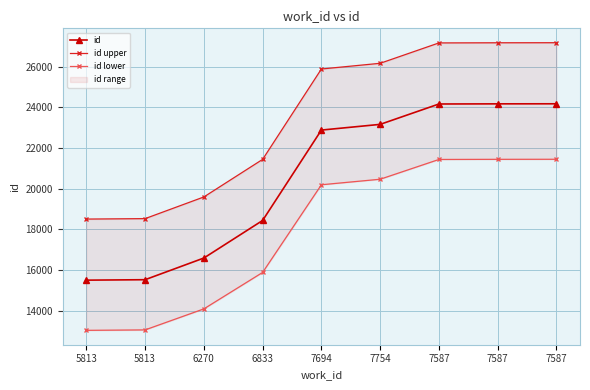

Reading left to right, list all the values displayed in this chart.

id: 5813=15507.0	5813=15529.0	6270=16593.0	6833=18439.0	7694=22879.0	7754=23159.0	7587=24160.0	7587=24167.0	7587=24170.0
id upper: 5813=18507.0	5813=18529.0	6270=19593.0	6833=21439.0	7694=25879.0	7754=26159.0	7587=27160.0	7587=27167.0	7587=27170.0
id lower: 5813=13041.8	5813=13063.1	6270=14095.2	6833=15885.8	7694=20192.6	7754=20464.2	7587=21435.2	7587=21442.0	7587=21444.9